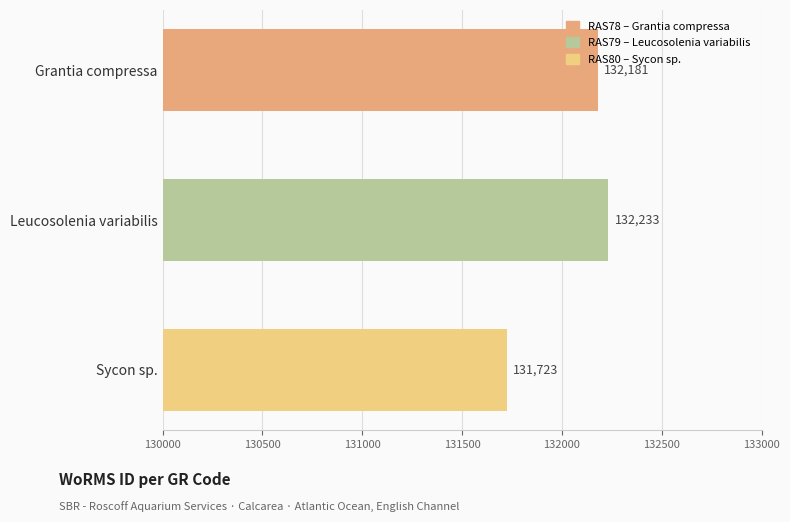

Between Sycon sp. and Leucosolenia variabilis, which is larger?

Leucosolenia variabilis